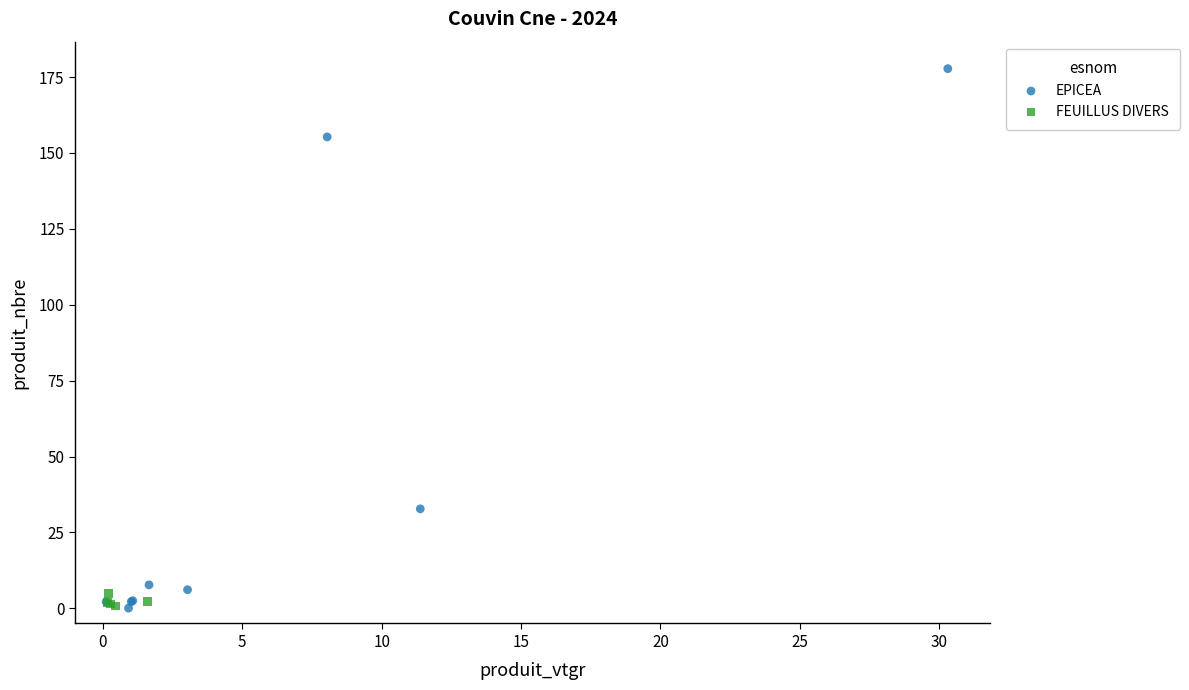

Which series reaches the maximum Y coordinate?

EPICEA